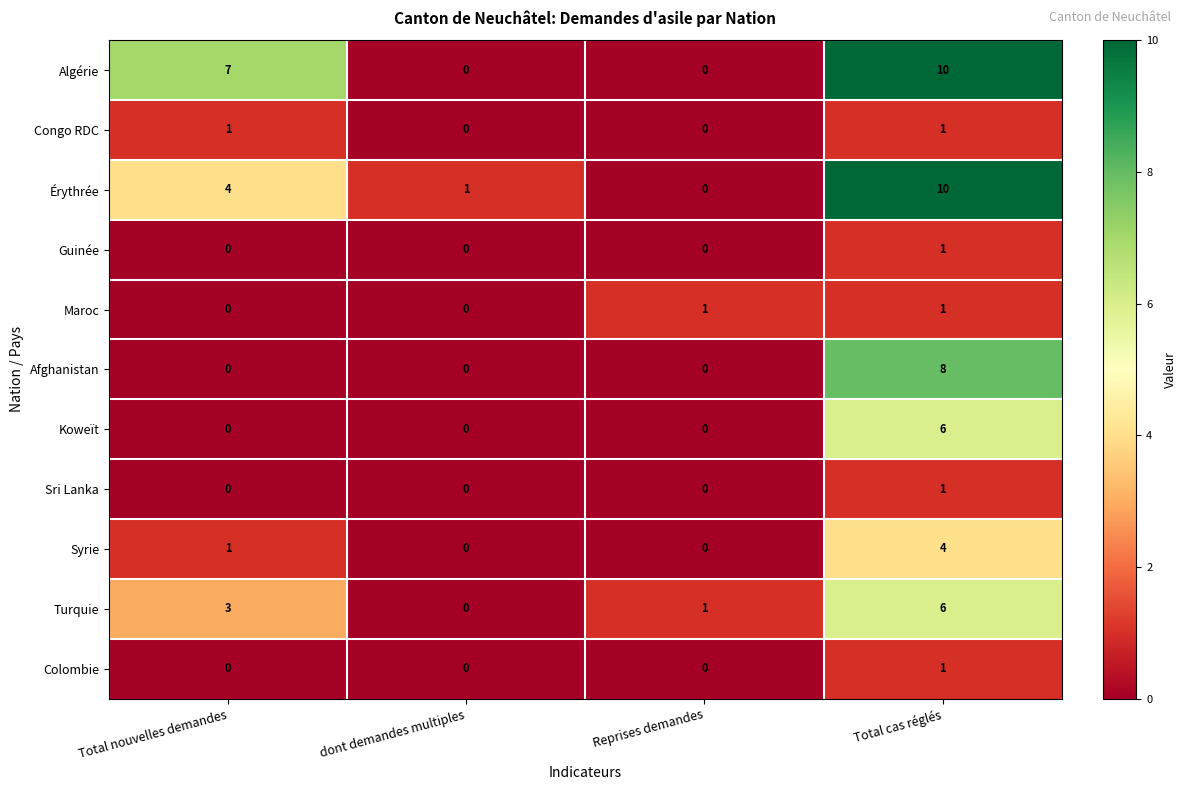

The Koweït series shows 4 at dont demandes multiples. True or false?

False